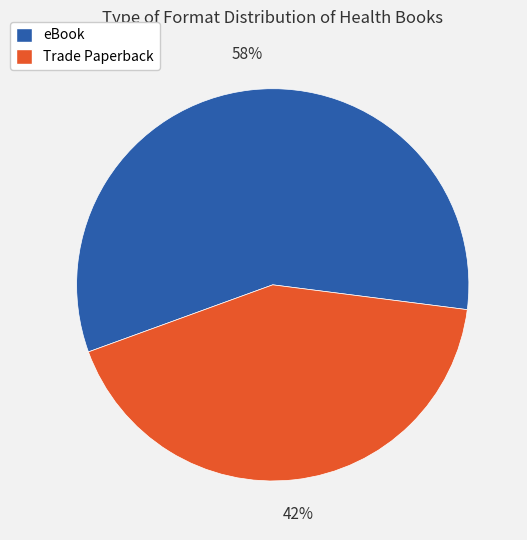

Count the number of slices in the pie.

2